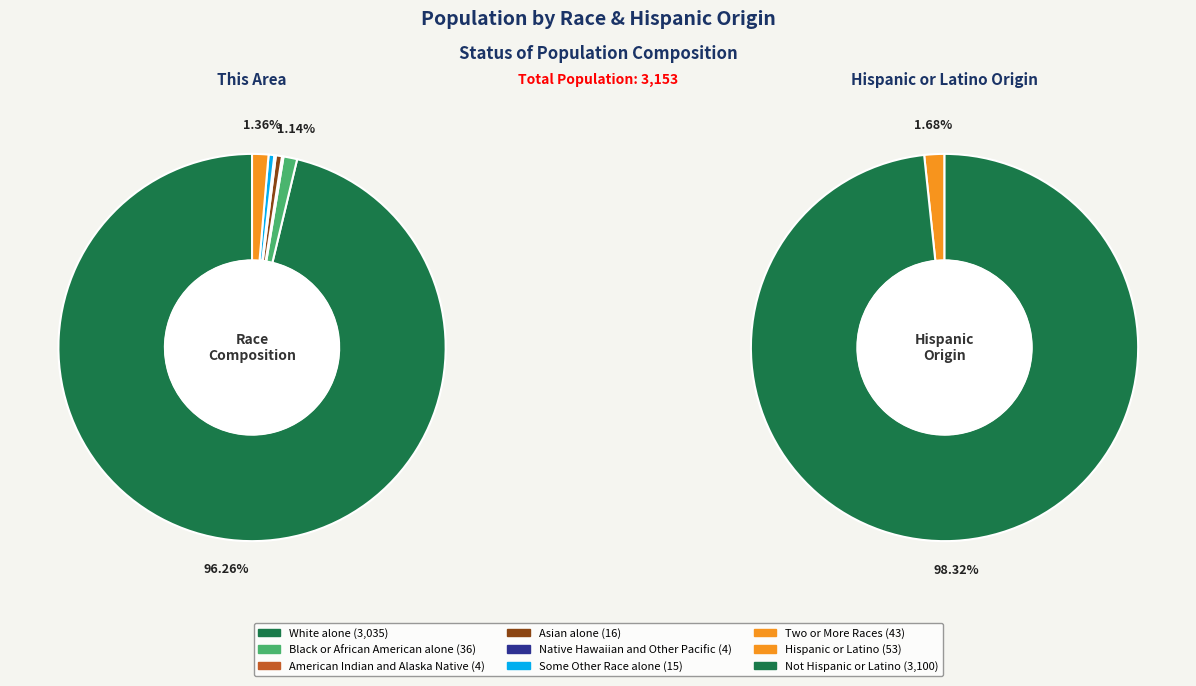

The Two or More Races slice represents 1% of the pie. True or false?

True